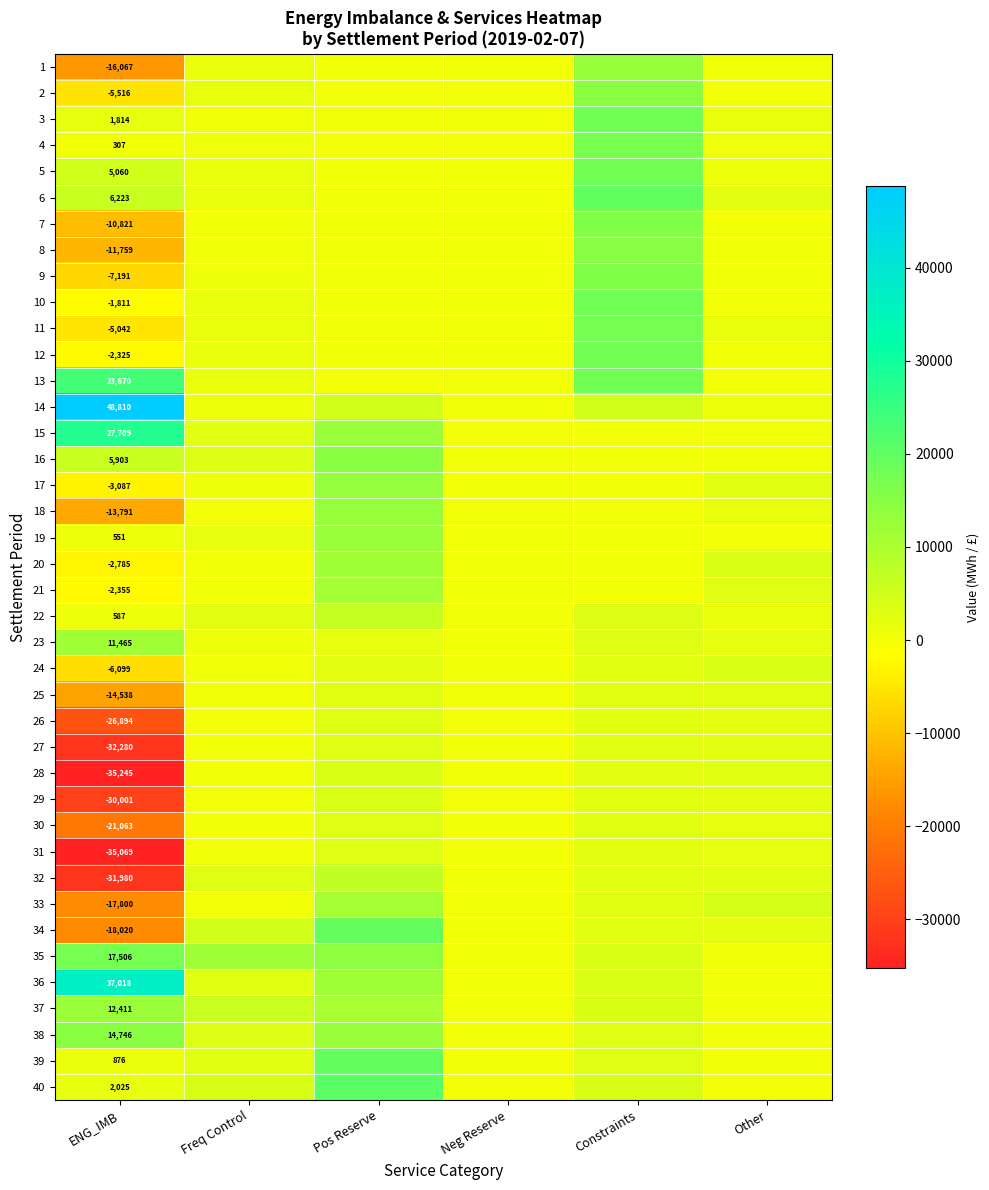

Rank the series by their maximum value, from highest to lowest.

14, 36, 15, 13, 40, 6, 39, 34, 10, 3, 12, 5, 35, 11, 4, 7, 9, 8, 16, 2, 38, 17, 1, 18, 19, 37, 20, 23, 33, 21, 32, 22, 24, 28, 29, 31, 27, 26, 30, 25